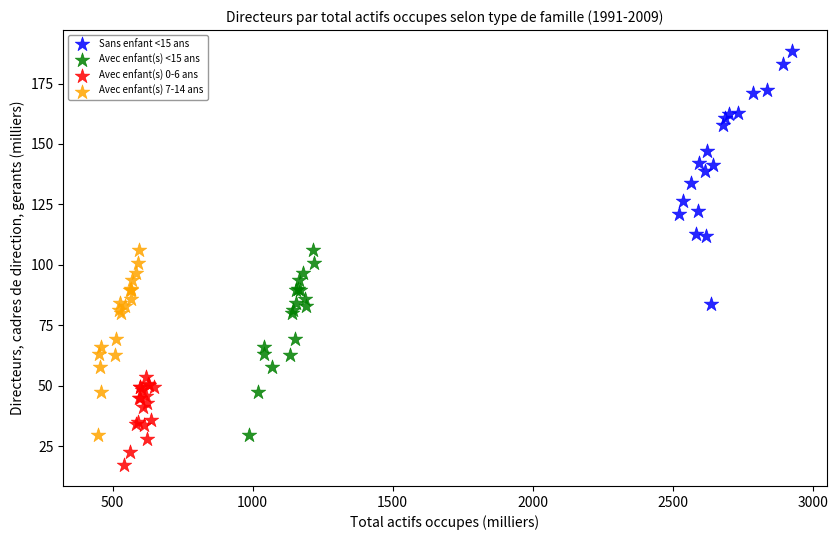

Which series contains the lowest Y value?

Avec enfant(s) 0-6 ans